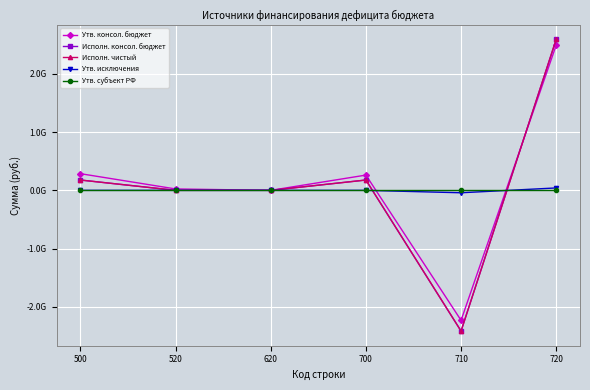

Which category has the lowest value in the Утв. субъект РФ series?

500